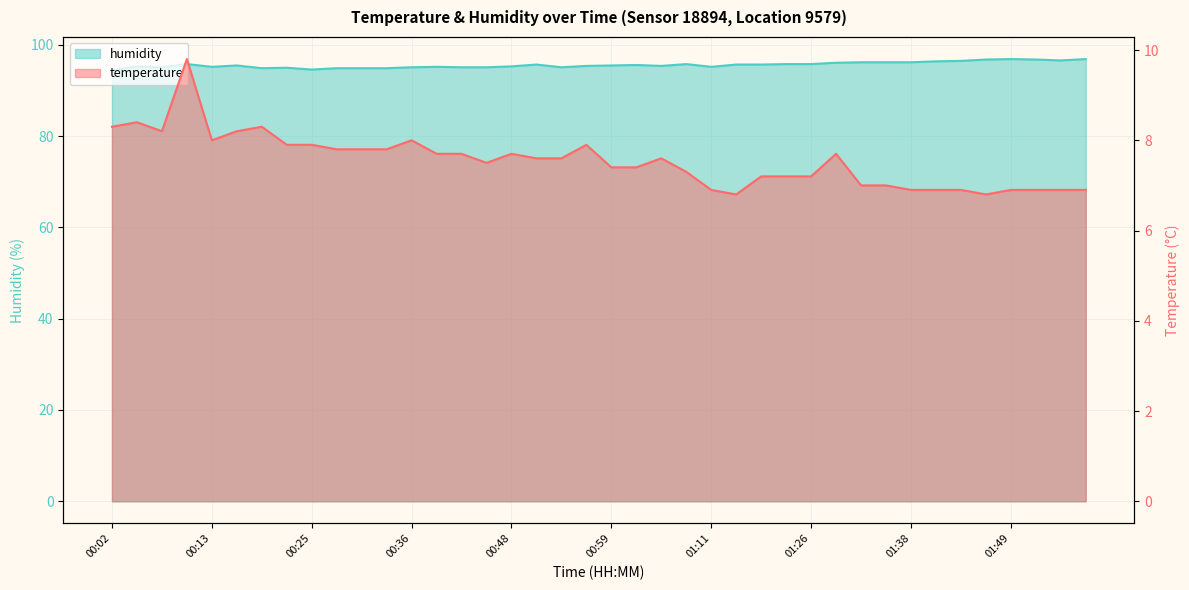

What is the difference between the humidity values at 01:32 and 01:08?

0.4